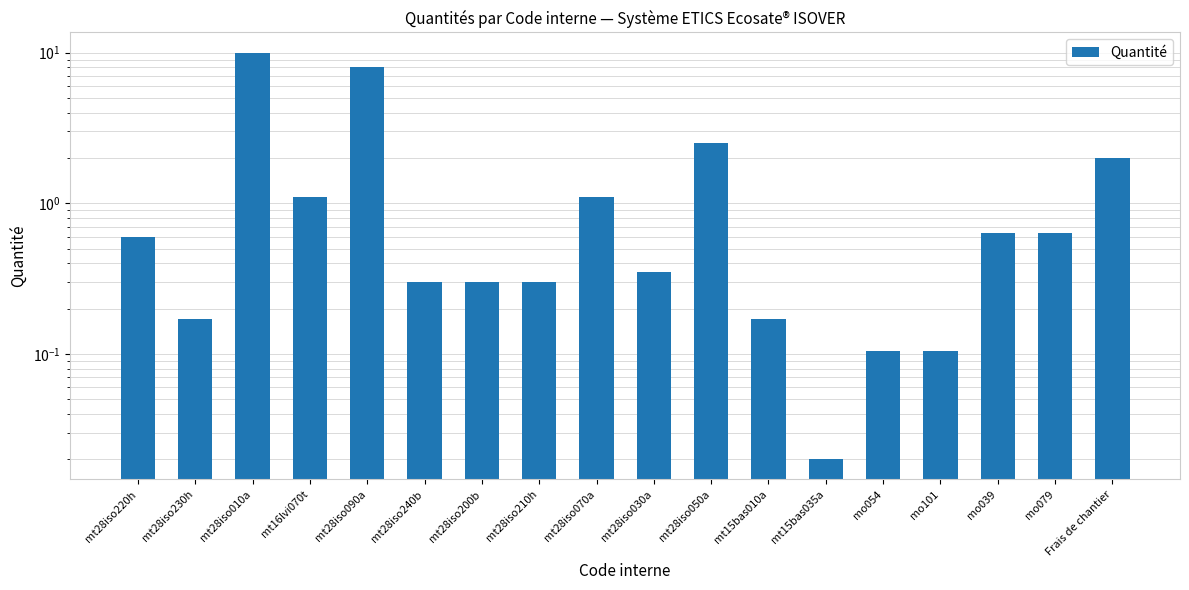

What is the difference between the maximum and minimum values?

10.0